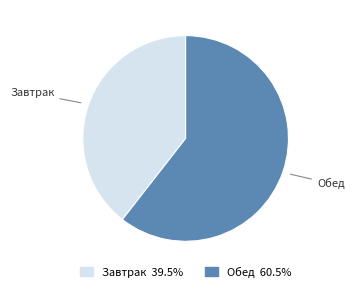

Rank the categories by value from highest to lowest.

Обед, Завтрак